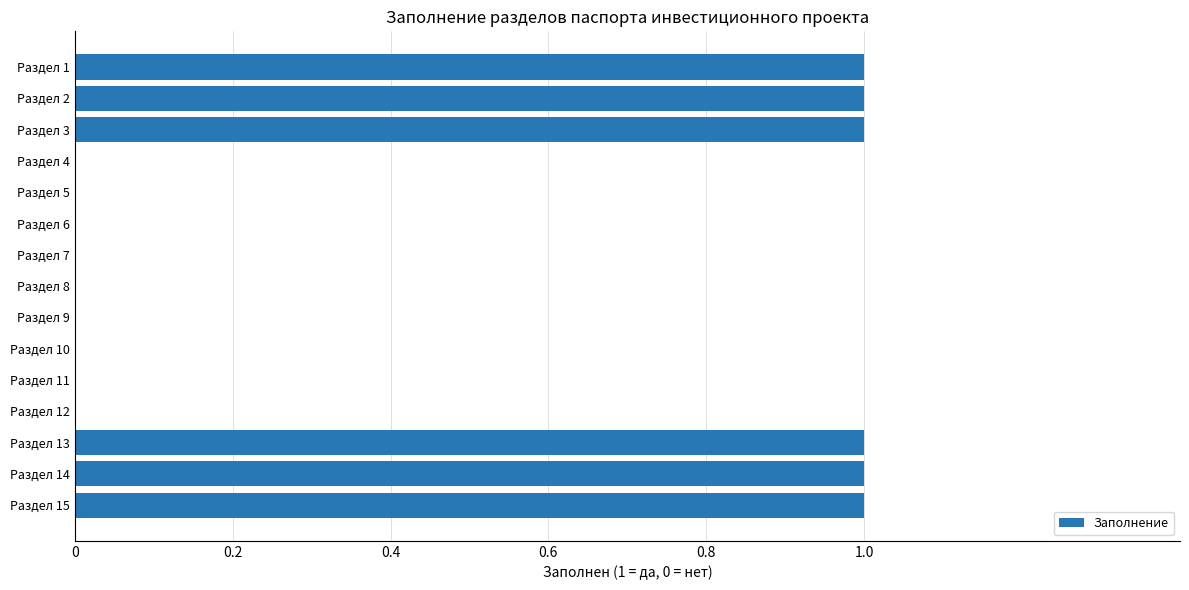

Reading bottom to top, transcribe all the data shown in this chart.

Раздел 15=1	Раздел 14=1	Раздел 13=1	Раздел 12=0	Раздел 11=0	Раздел 10=0	Раздел 9=0	Раздел 8=0	Раздел 7=0	Раздел 6=0	Раздел 5=0	Раздел 4=0	Раздел 3=1	Раздел 2=1	Раздел 1=1